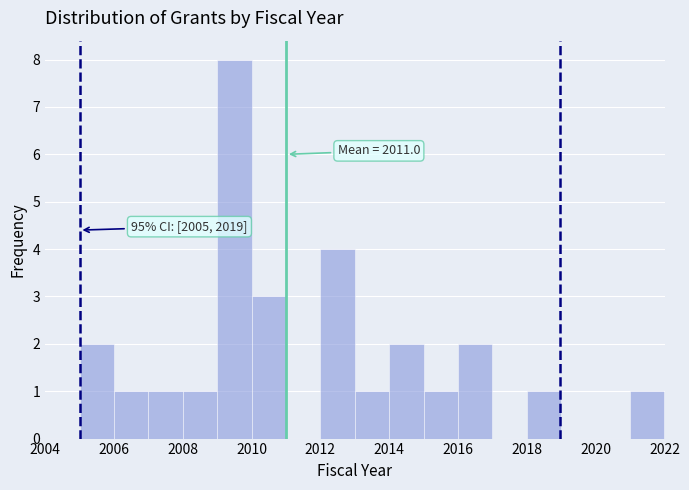

Which range on the x-axis has the tallest bar?

2009 to 2010